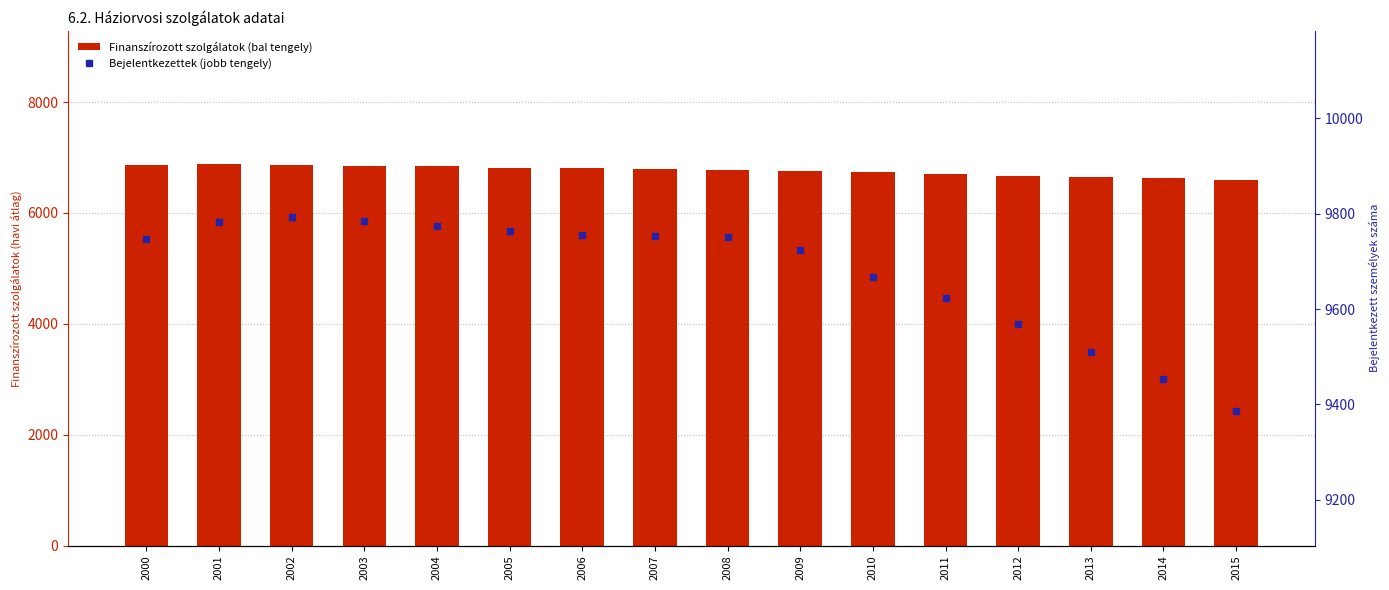

What is the maximum value shown in the chart?

9792.3